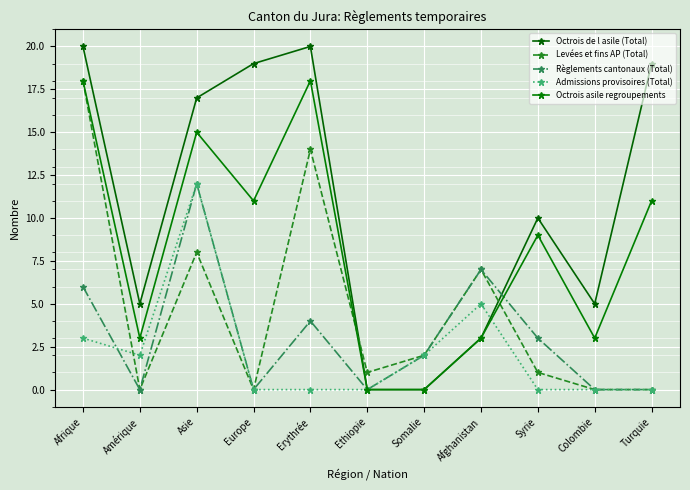

Where does the Règlements cantonaux (Total) series first go above 2?

Afrique